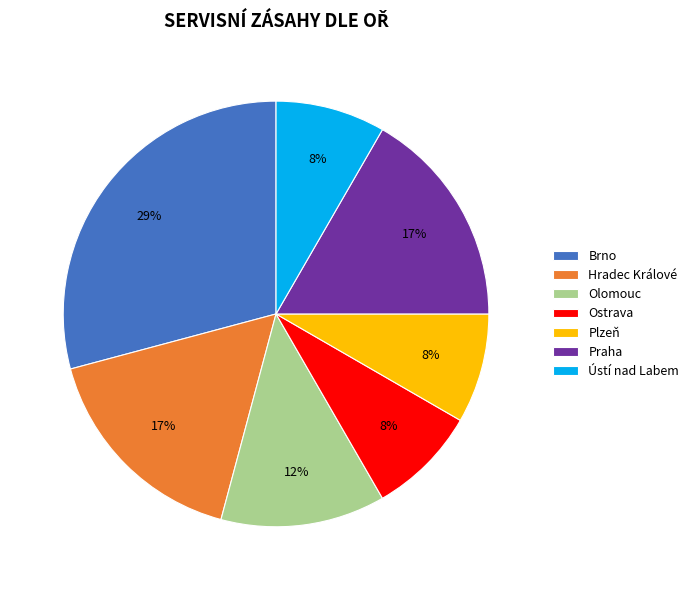

Count the number of slices in the pie.

7